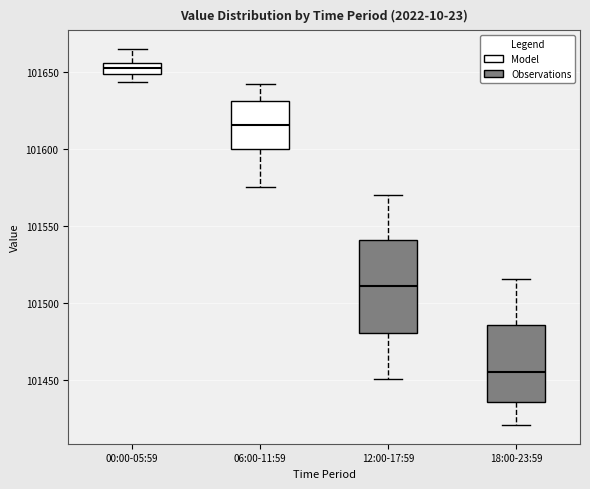

Which box is the tallest, from its lower edge to its upper edge?

12:00-17:59